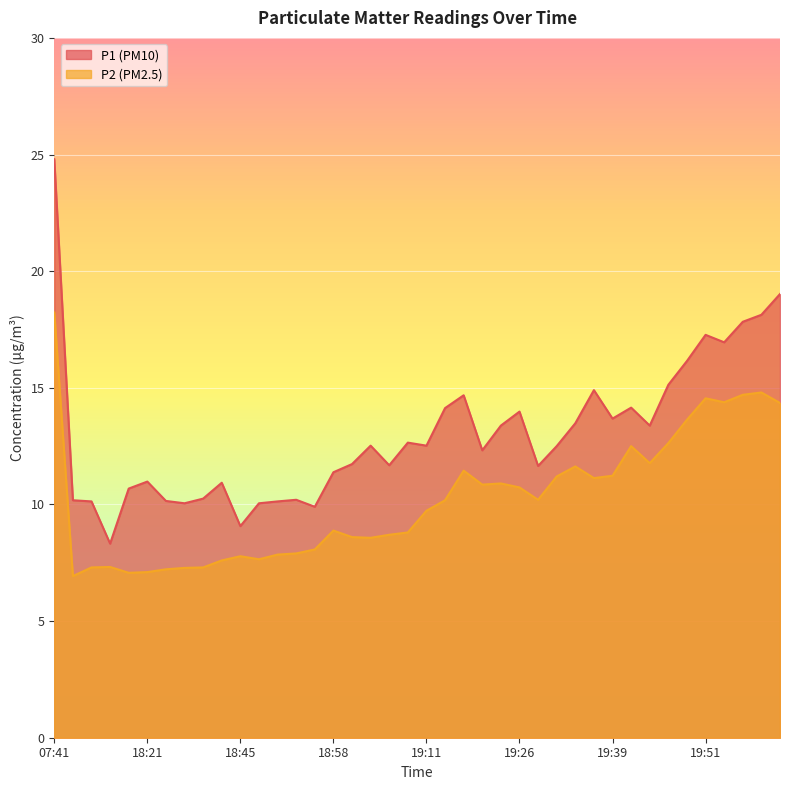

What is the difference between the P1 values at 19:06 and 19:03?

0.8